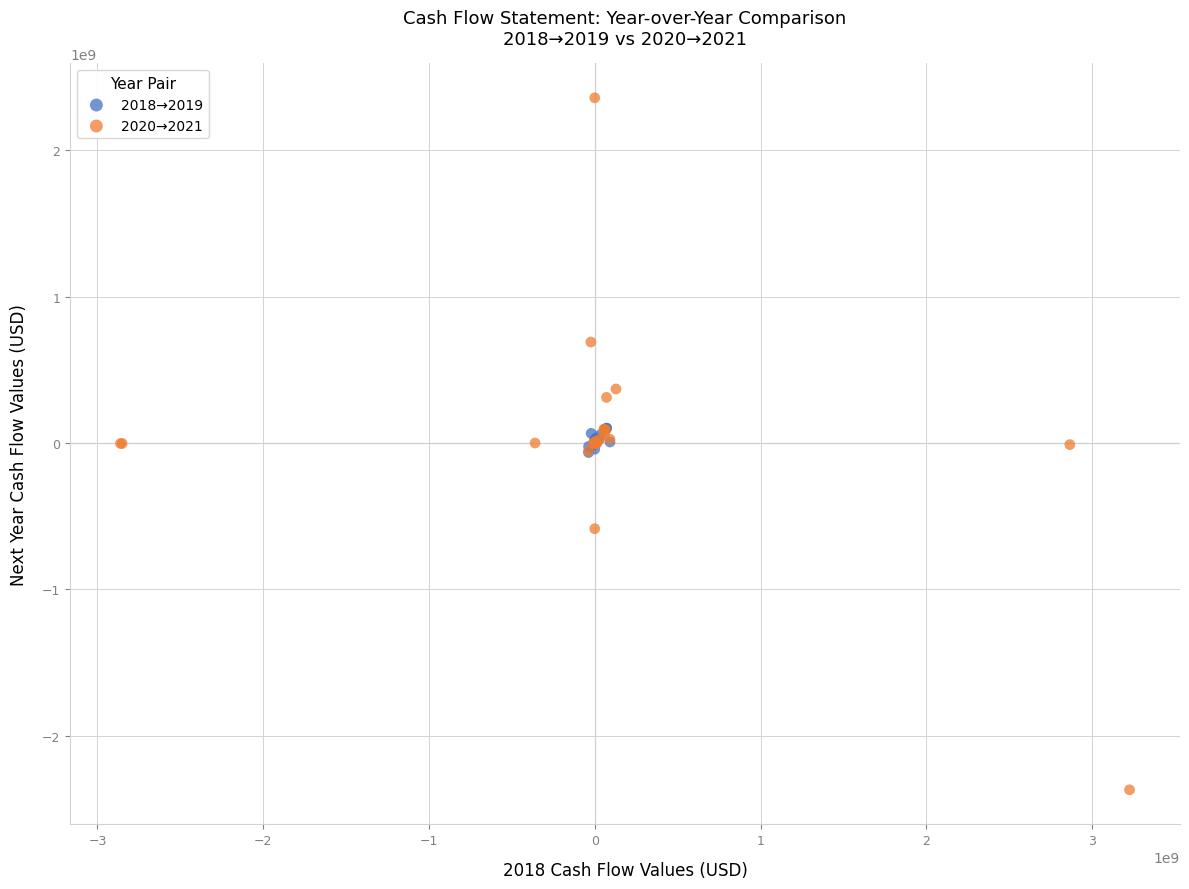

Which series has the largest Y range (max minus min)?

2020→2021